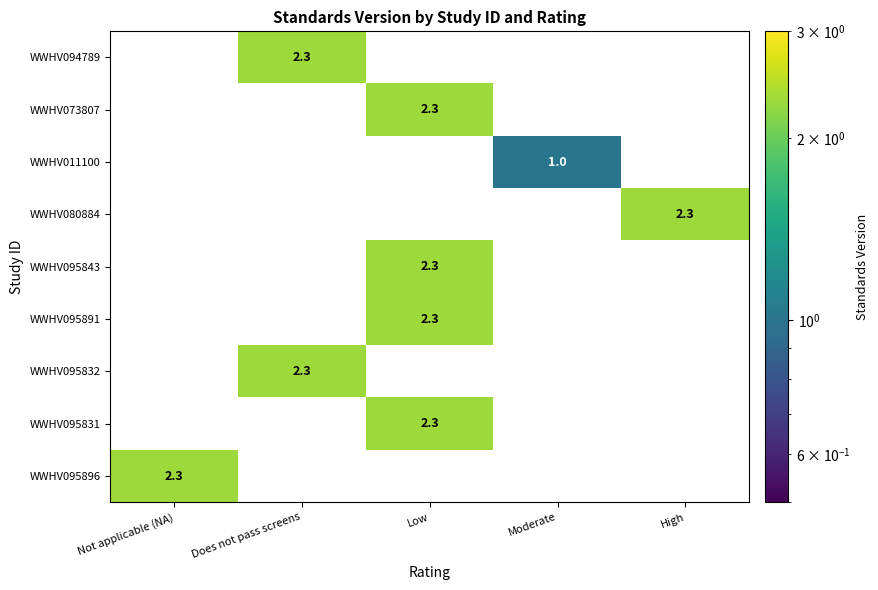

Is it true that WWHV095843 equals -1.5 at High?

False